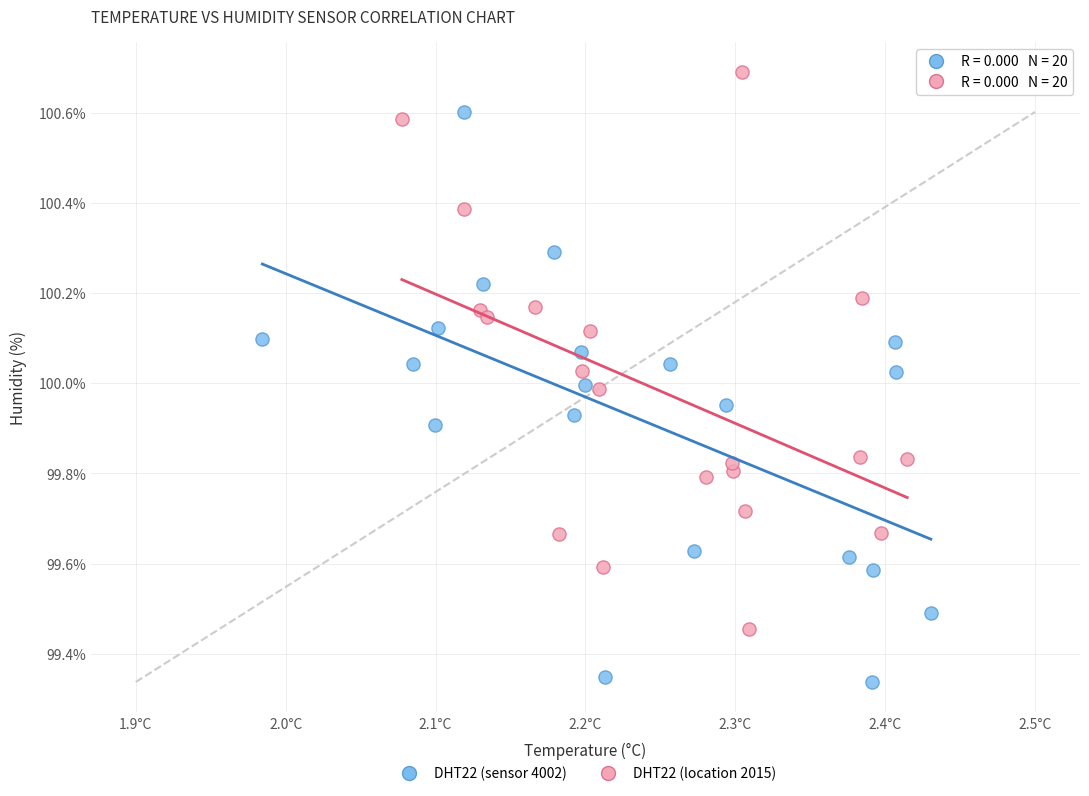

Which series contains the lowest Y value?

DHT22 (sensor 4002)